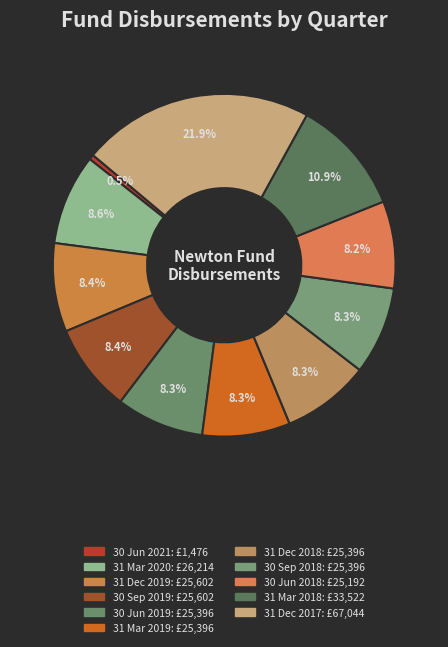

How much of the chart is everything except 30 Sep 2018?

91.7%